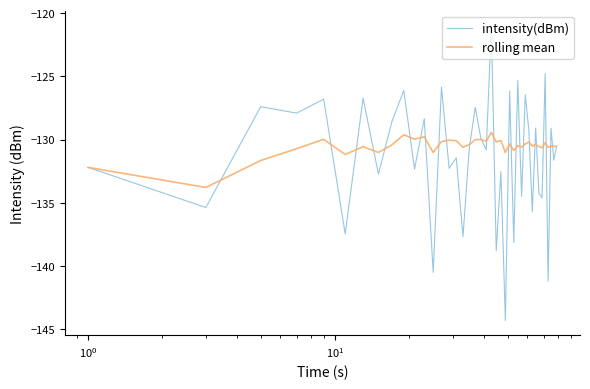

List the series in order of their peak value, highest first.

intensity(dBm), rolling mean